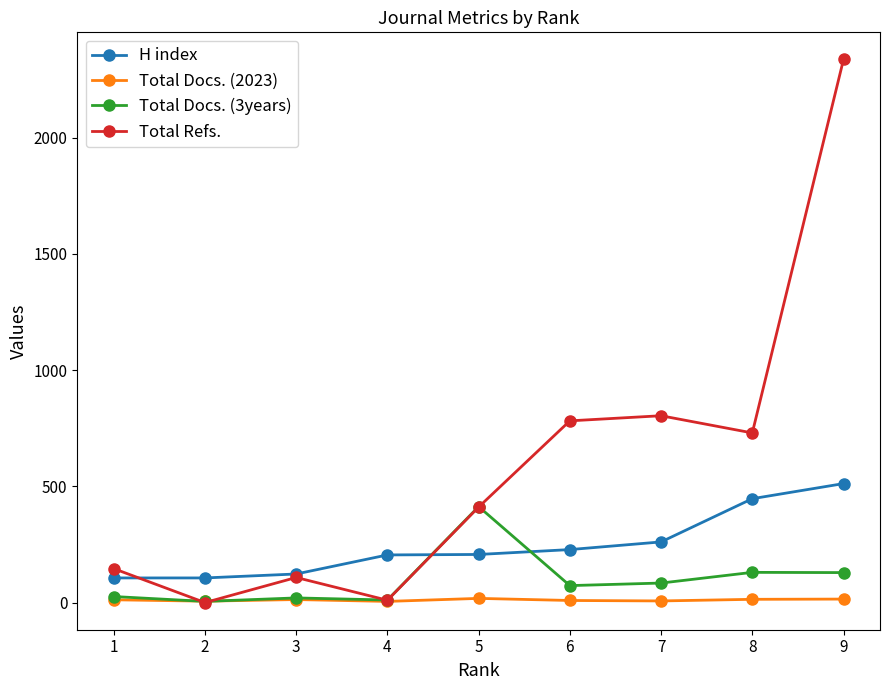

Which series has the widest spread of values?

Total Refs.